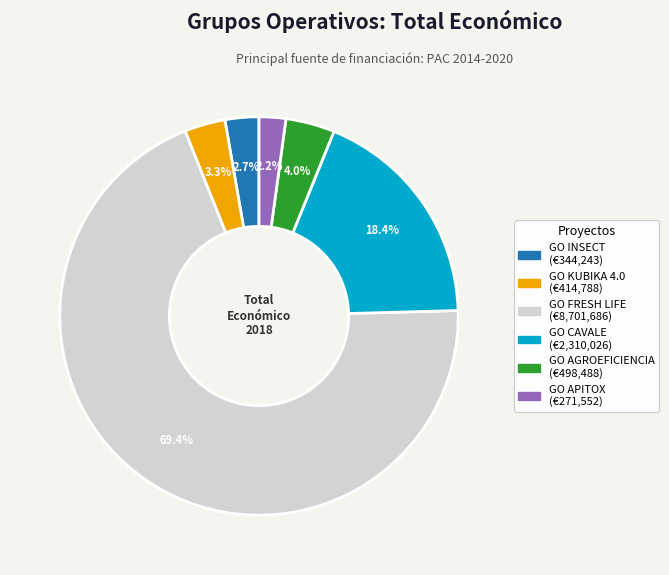

Does any single category account for the majority?

Yes